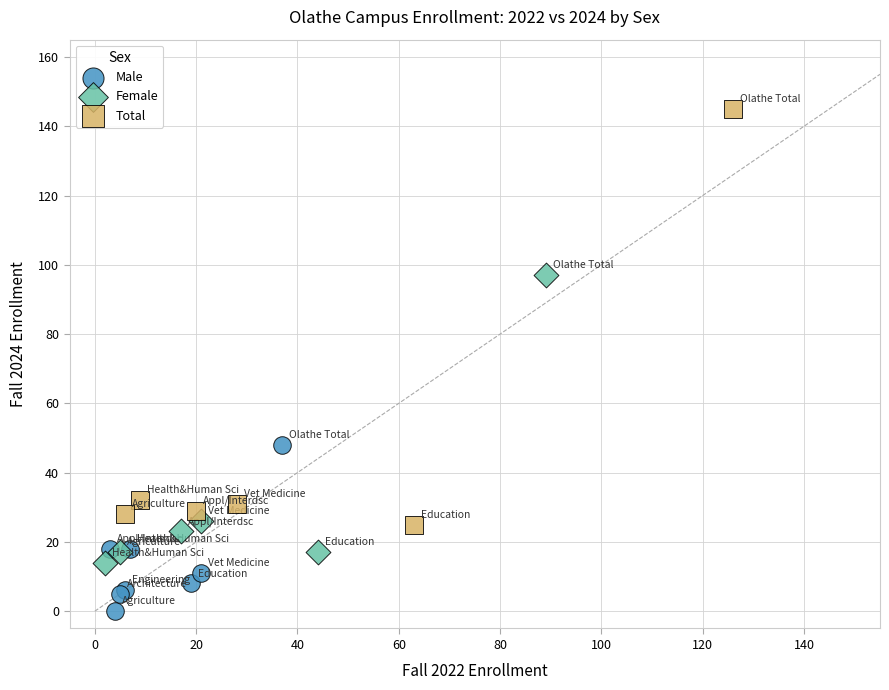

Which series reaches the minimum Y coordinate?

Male